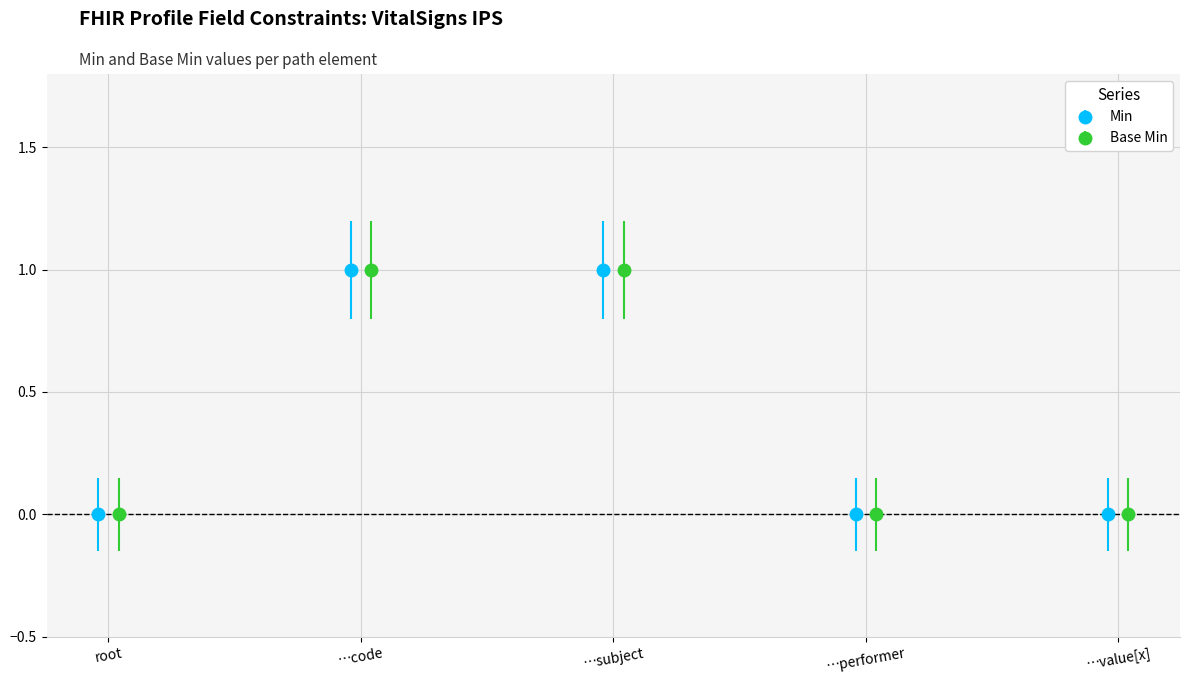

What is the value of the Min point at the 3rd from the left?

1